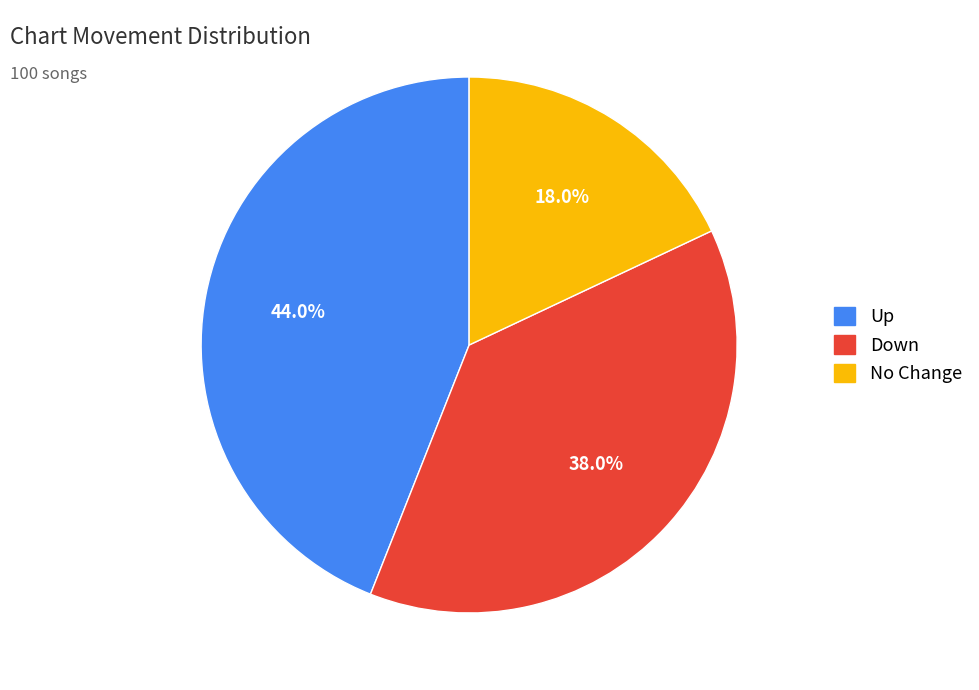

Does any single category account for the majority?

No